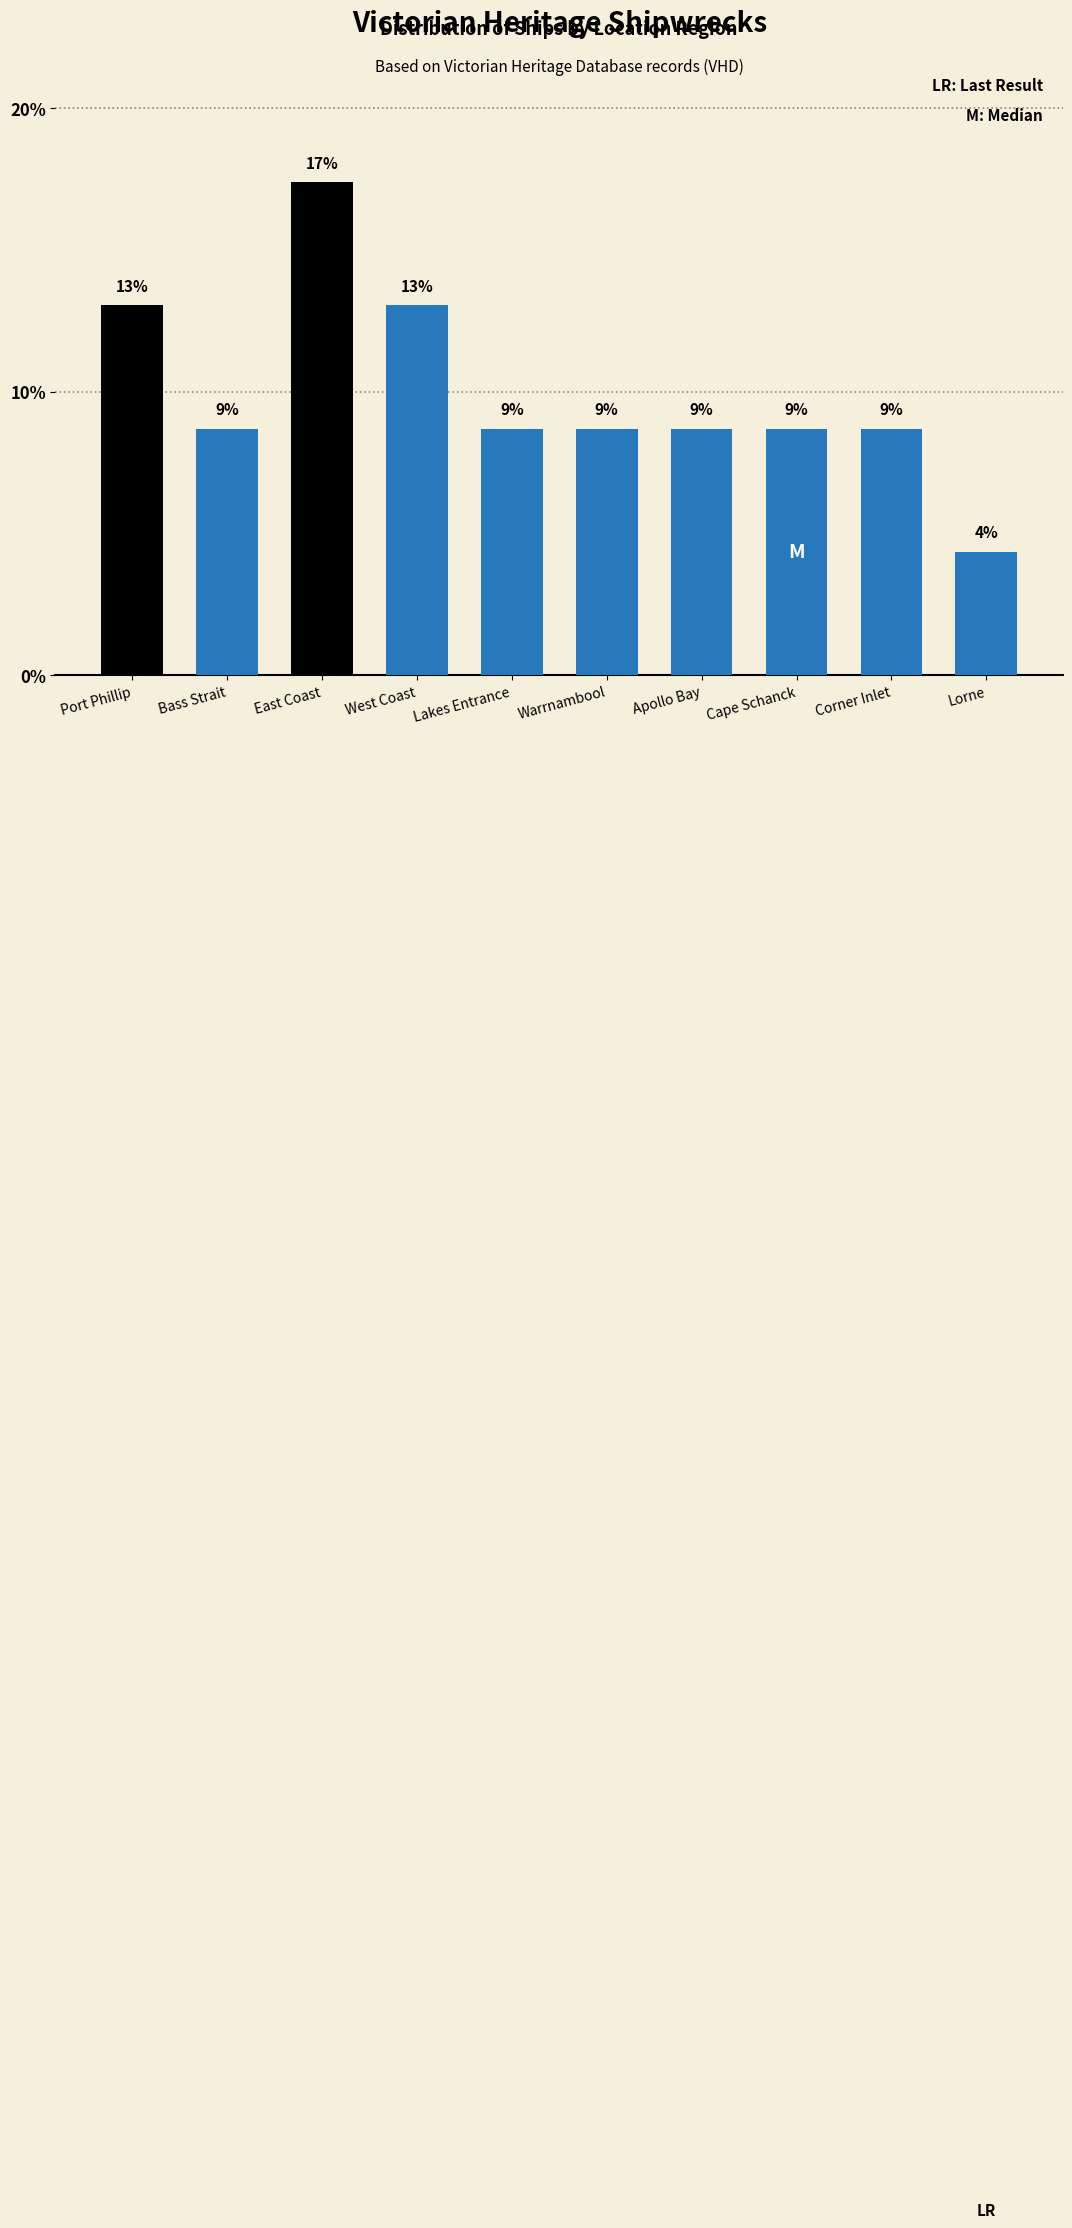

Are the bars horizontal?

No